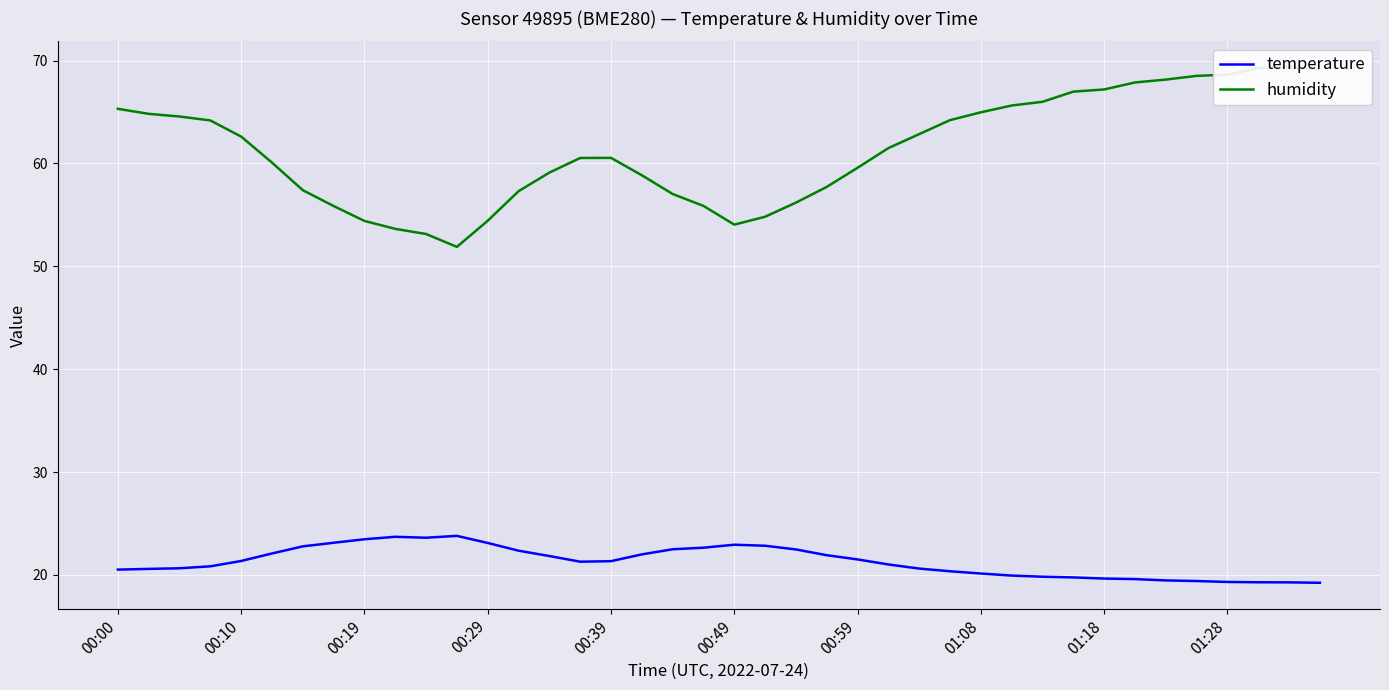

What position from the right is 01:08?

12